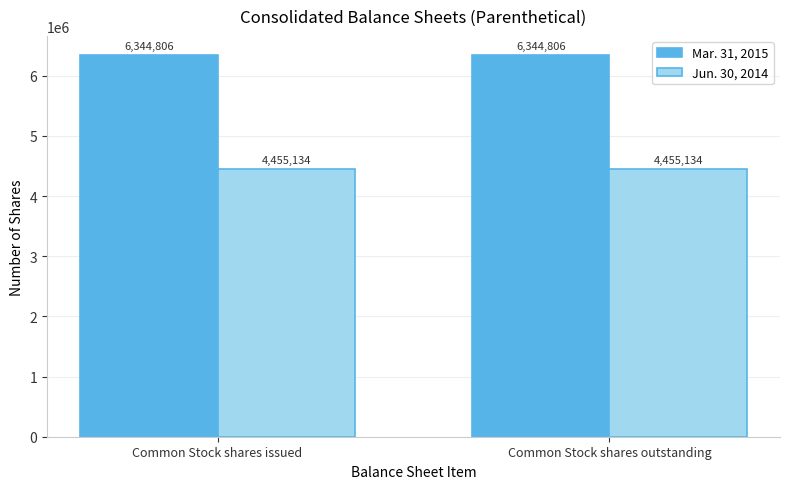

Is the value of Jun. 30, 2014 at Common Stock shares outstanding greater than the value of Mar. 31, 2015 at Common Stock shares outstanding?

No